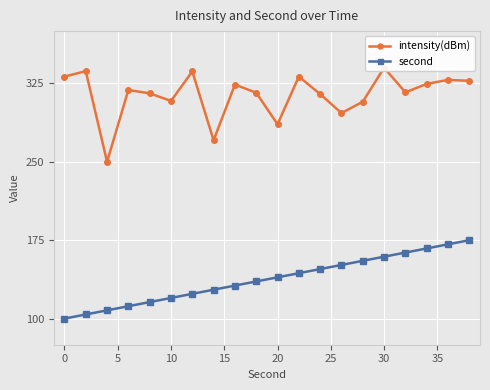

The second series shows 29.6 at 10. True or false?

False